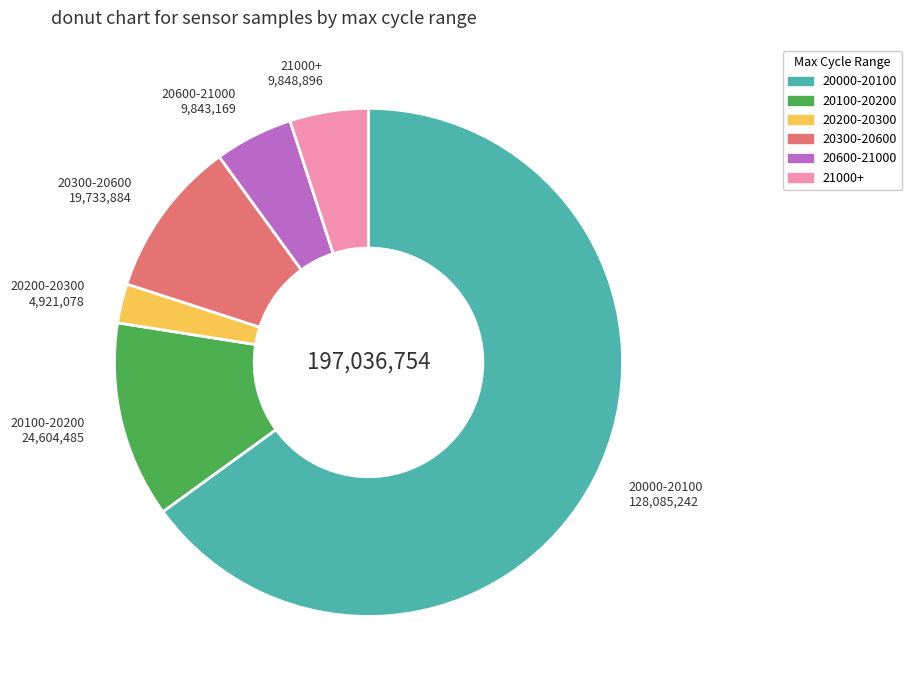

Do 20200-20300 and 21000+ together represent more than half of the pie?

No